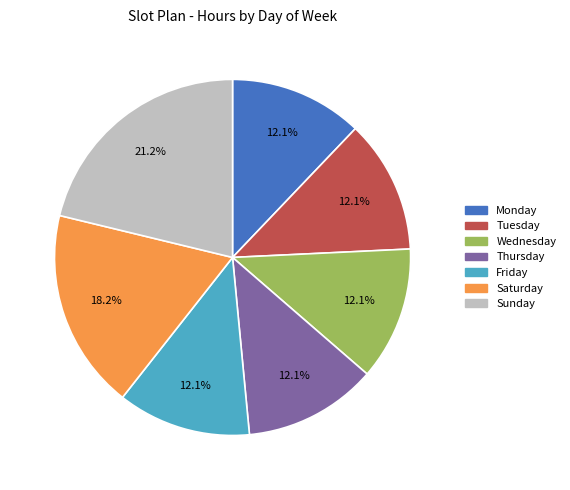

Does Thursday account for over 50% of the chart?

No